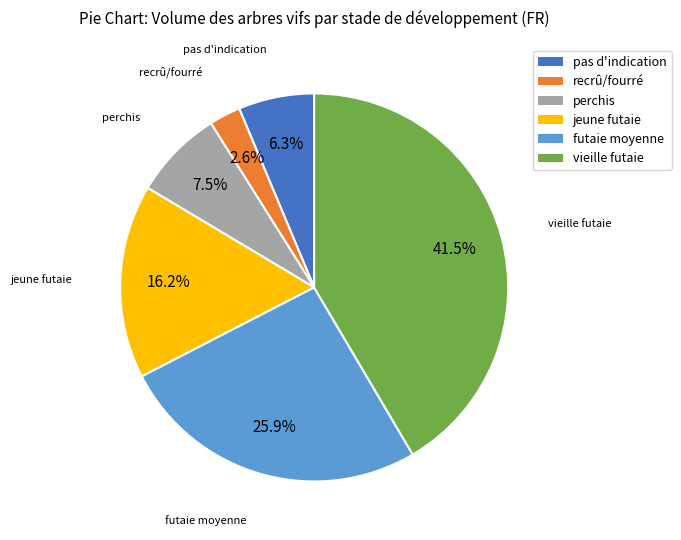

To the nearest percent, what percentage of the pie is futaie moyenne?

26%